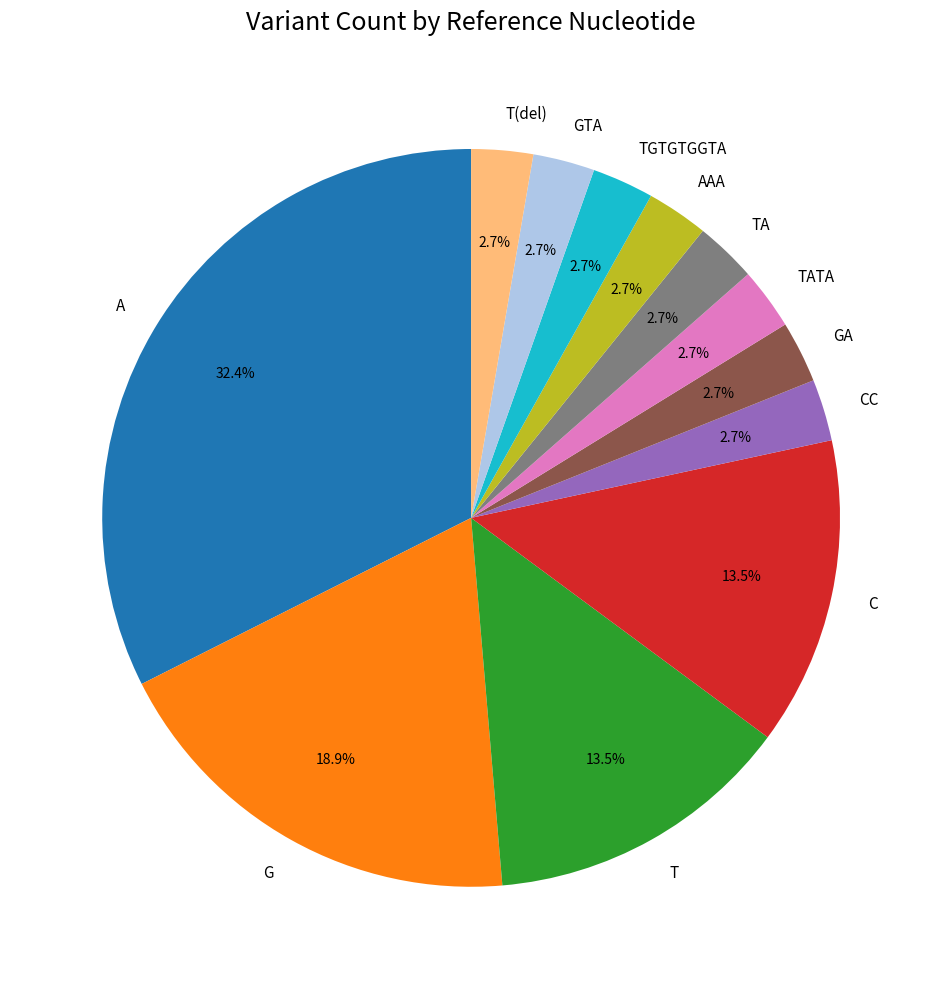

What is the largest slice in the pie chart?

A